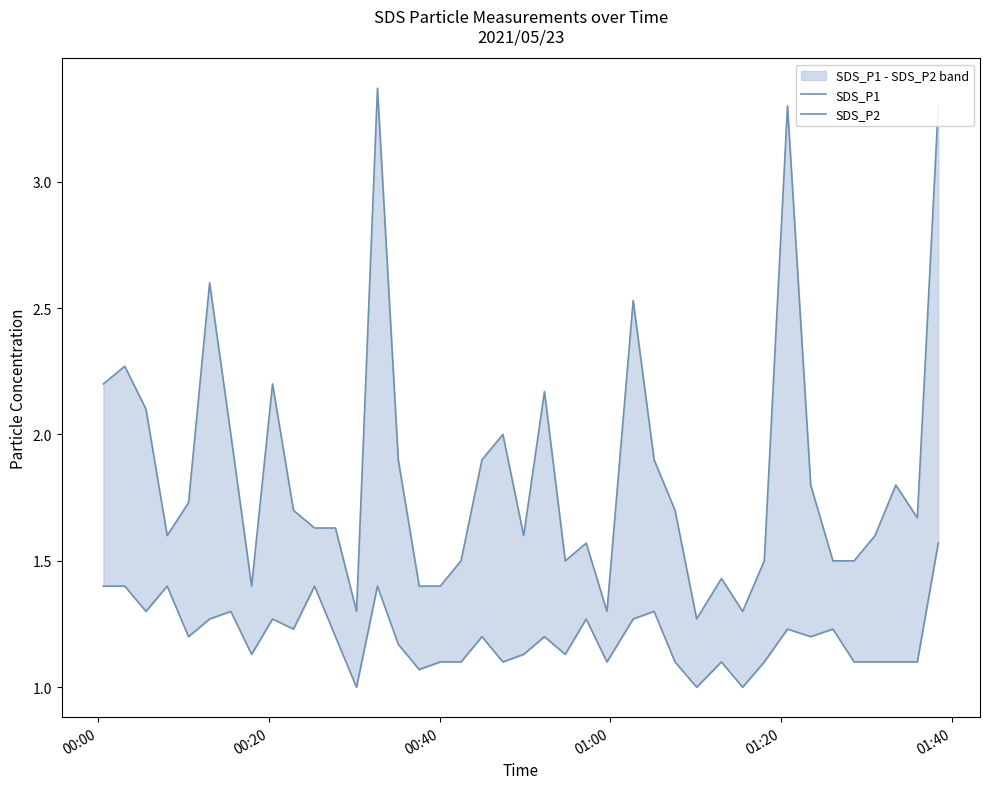

What is the value of the SDS_P1 point at the 10th from the left?

1.7